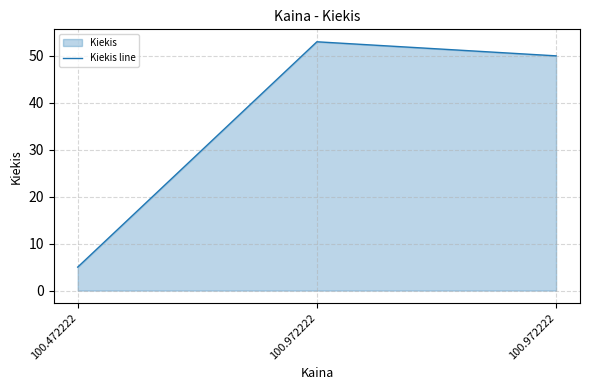

Count the number of categories in the chart.

3